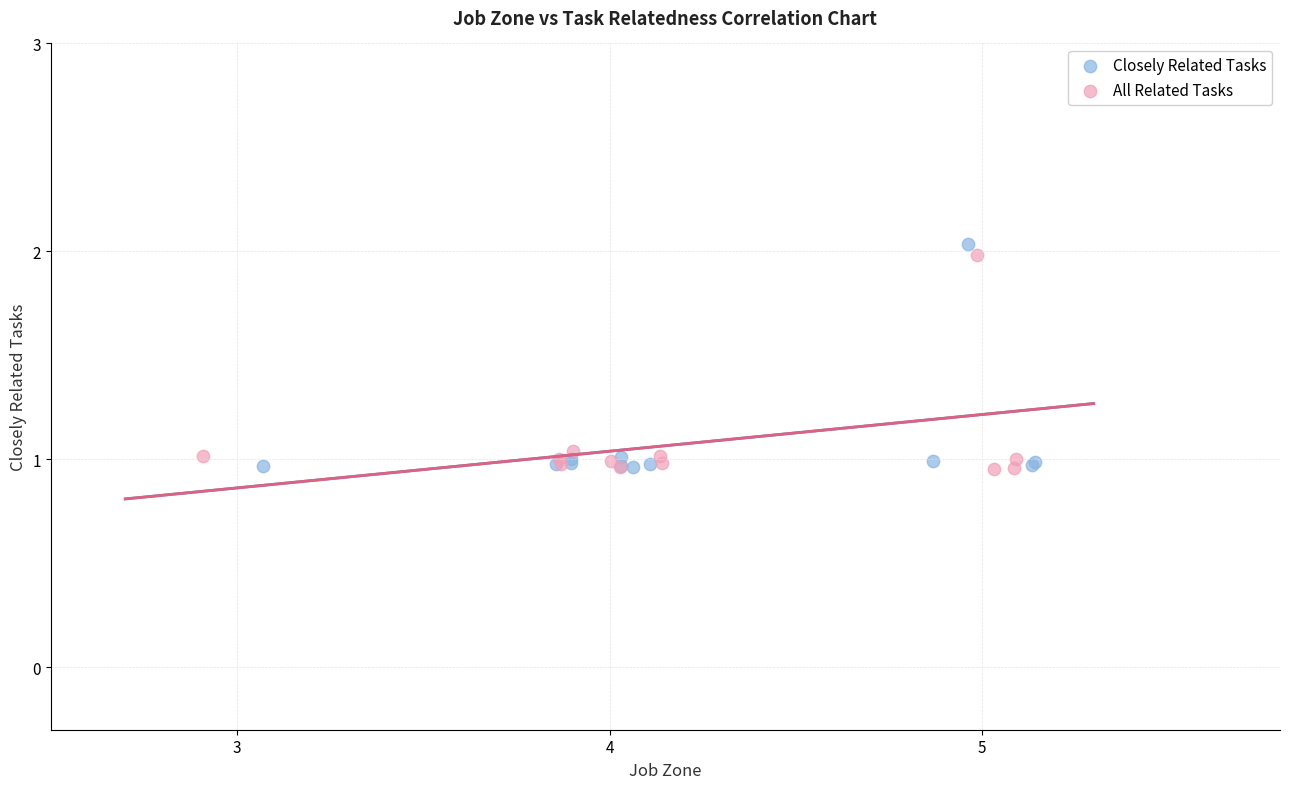

Which series has the largest Y range (max minus min)?

Closely Related Tasks